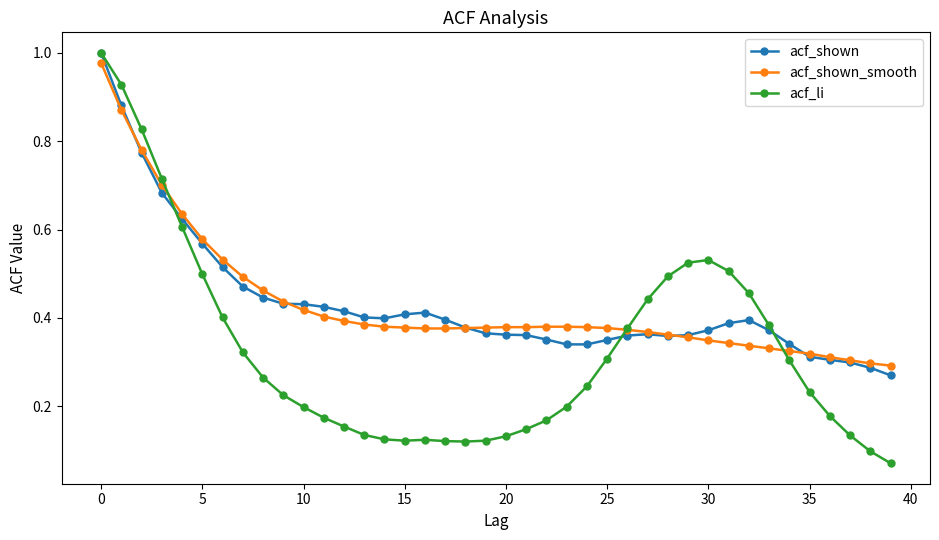

True or false: acf_shown has more than 0 interior local peaks.

True